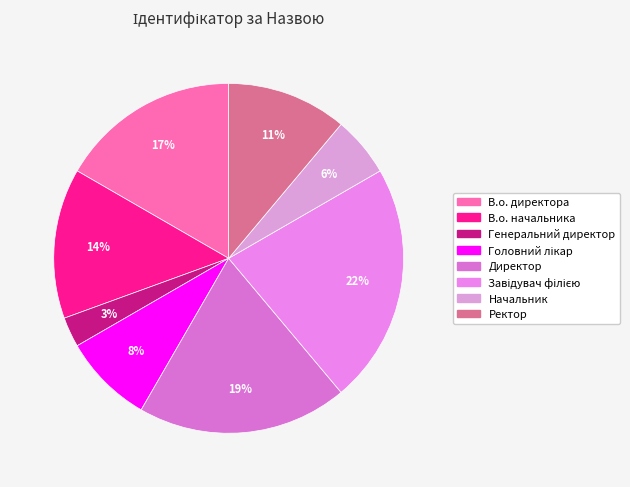

Which has a higher value, Ректор or Начальник?

Ректор